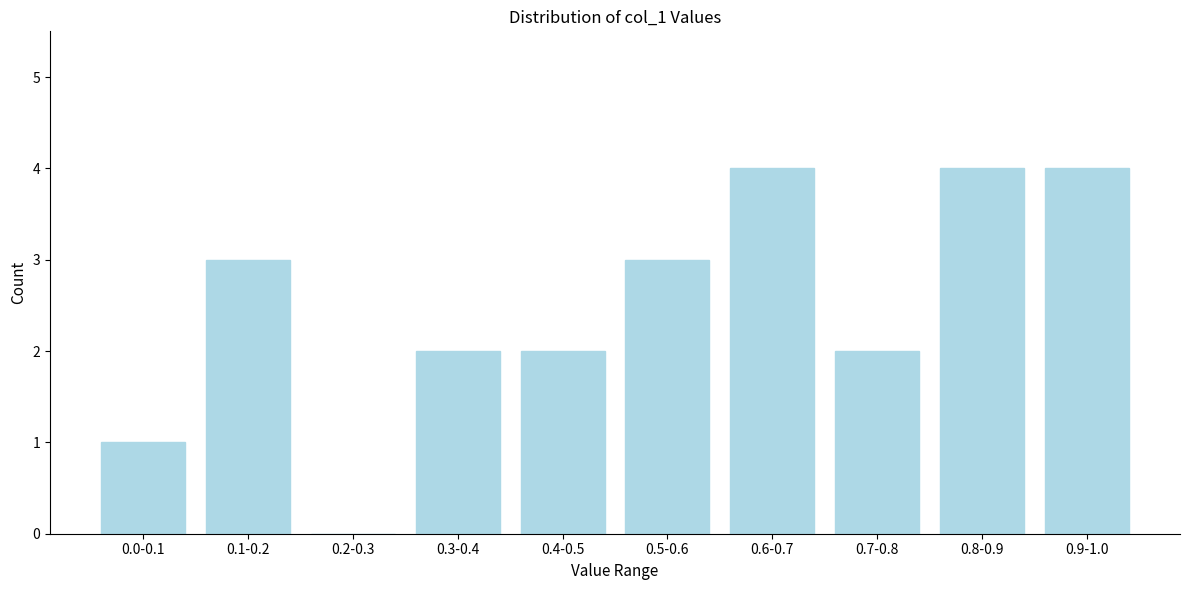

Reading left to right, extract all data points from this chart.

0.0-0.1=1	0.1-0.2=3	0.2-0.3=0	0.3-0.4=2	0.4-0.5=2	0.5-0.6=3	0.6-0.7=4	0.7-0.8=2	0.8-0.9=4	0.9-1.0=4